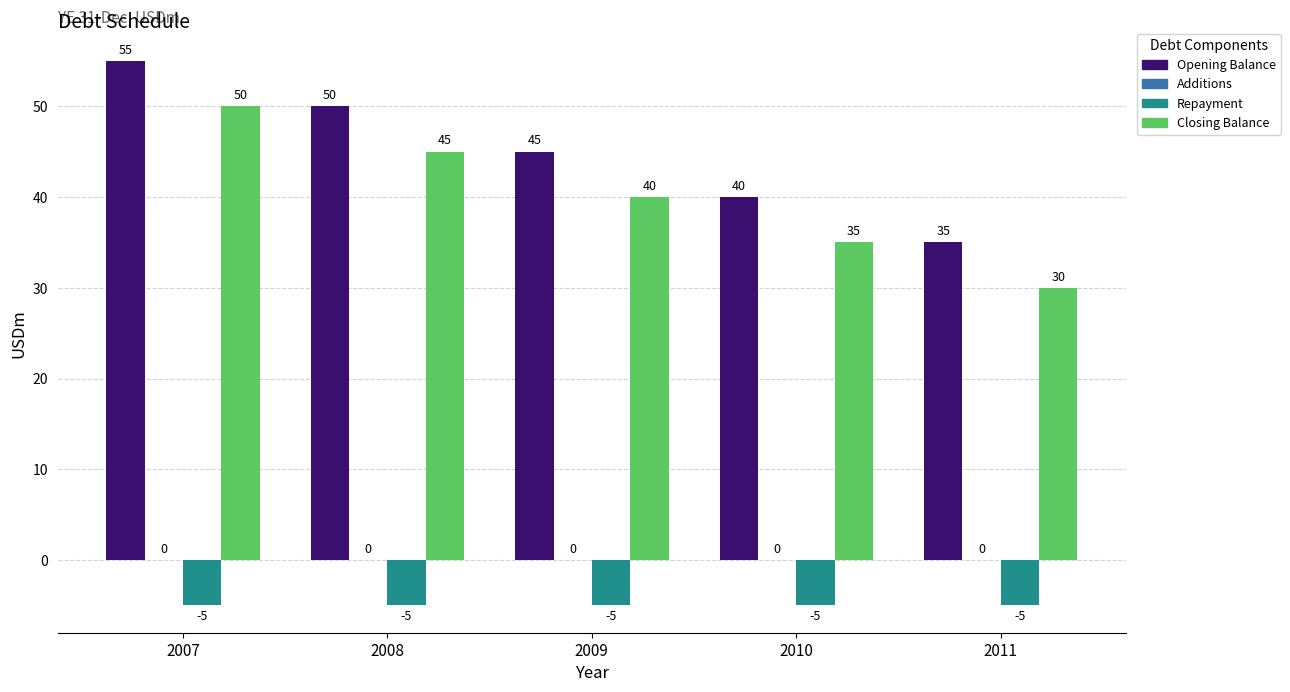

What is the value of the Repayment bar at the 2nd from the left?

-5